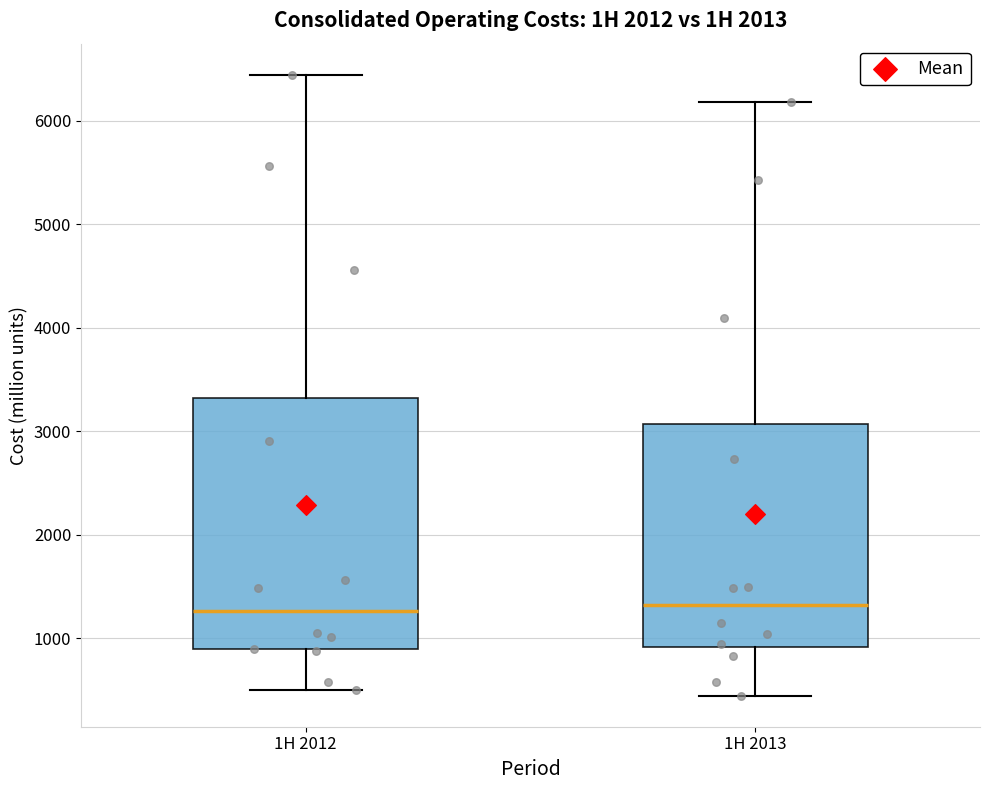

Comparing the boxes themselves (not the whiskers), which one is the tallest?

1H 2012